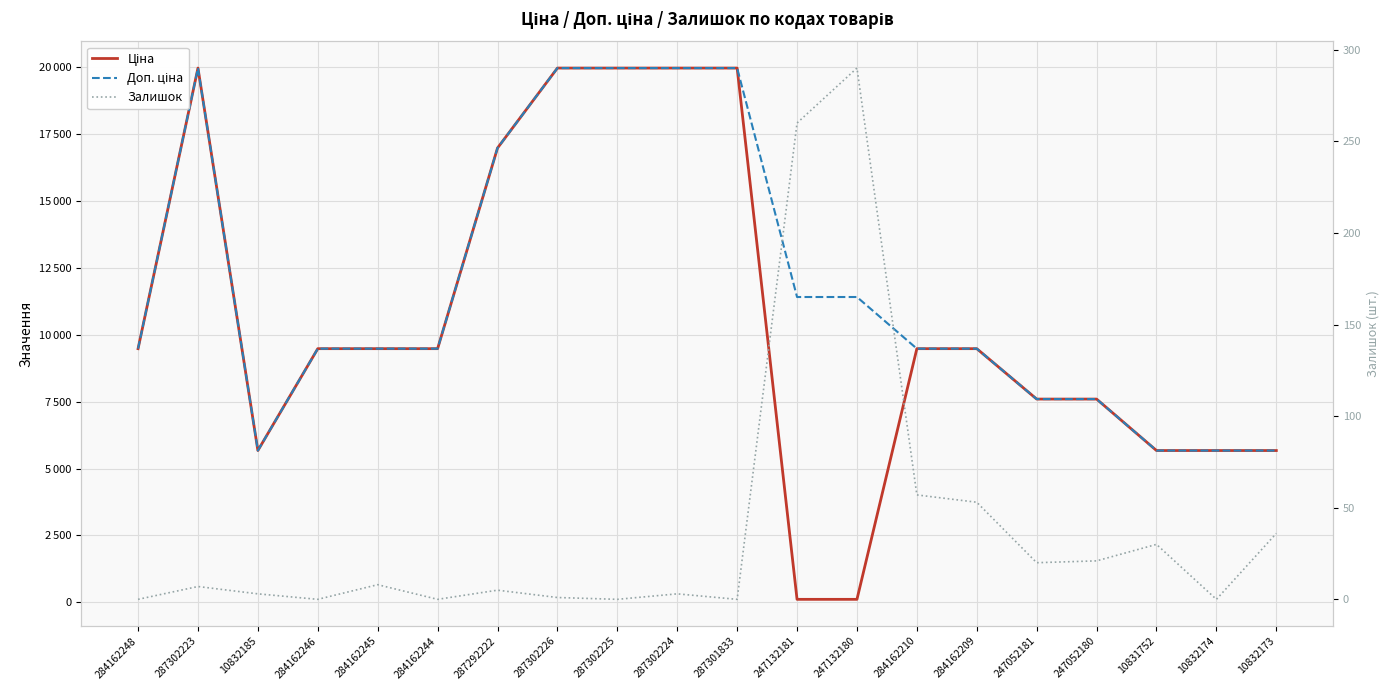

Is this an area chart (filled region under the line)?

No